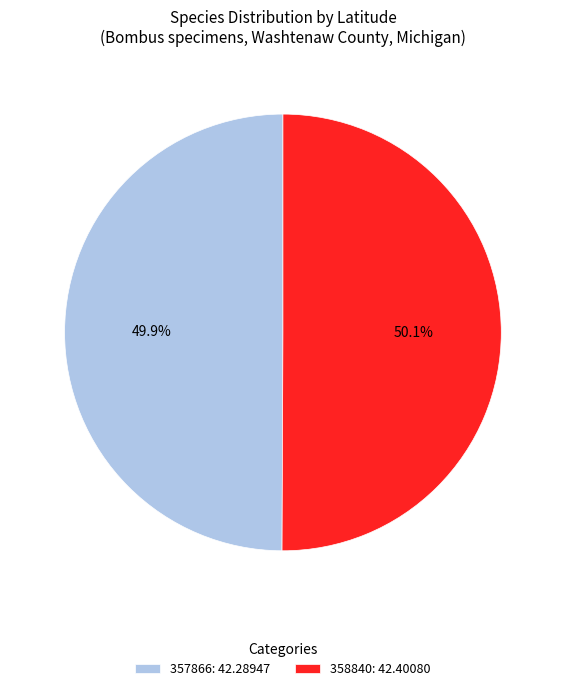

How many segments does this pie chart have?

2